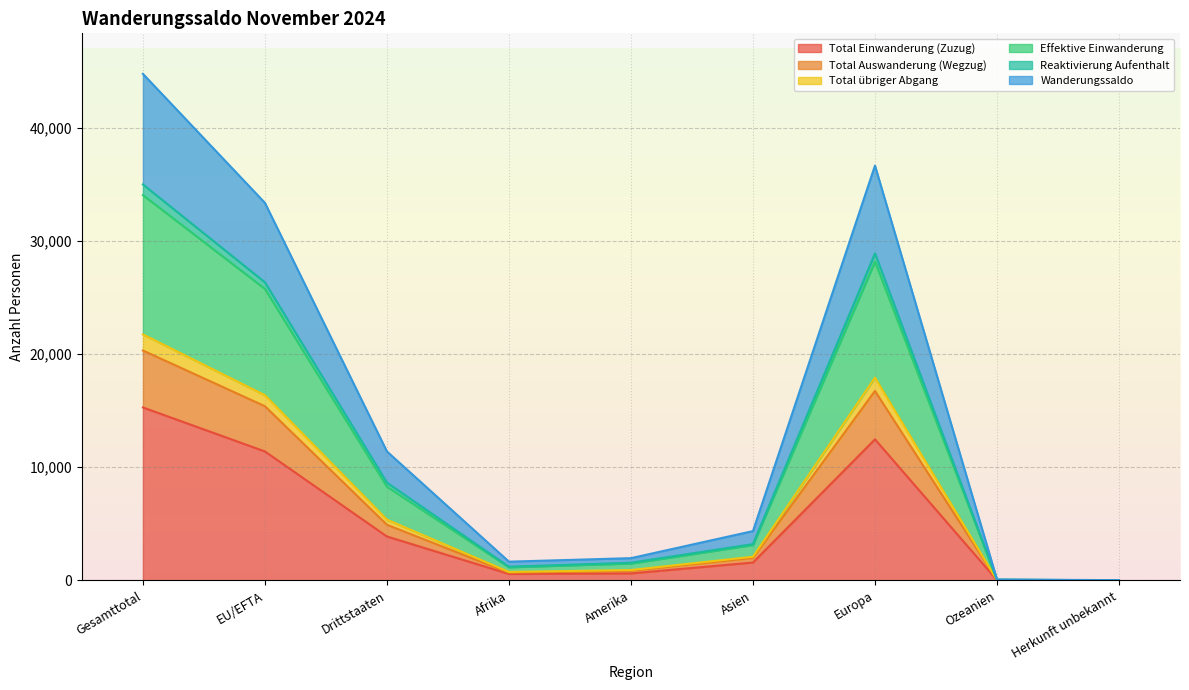

True or false: Wanderungssaldo has a value of 12595 at Gesamttotal.

False